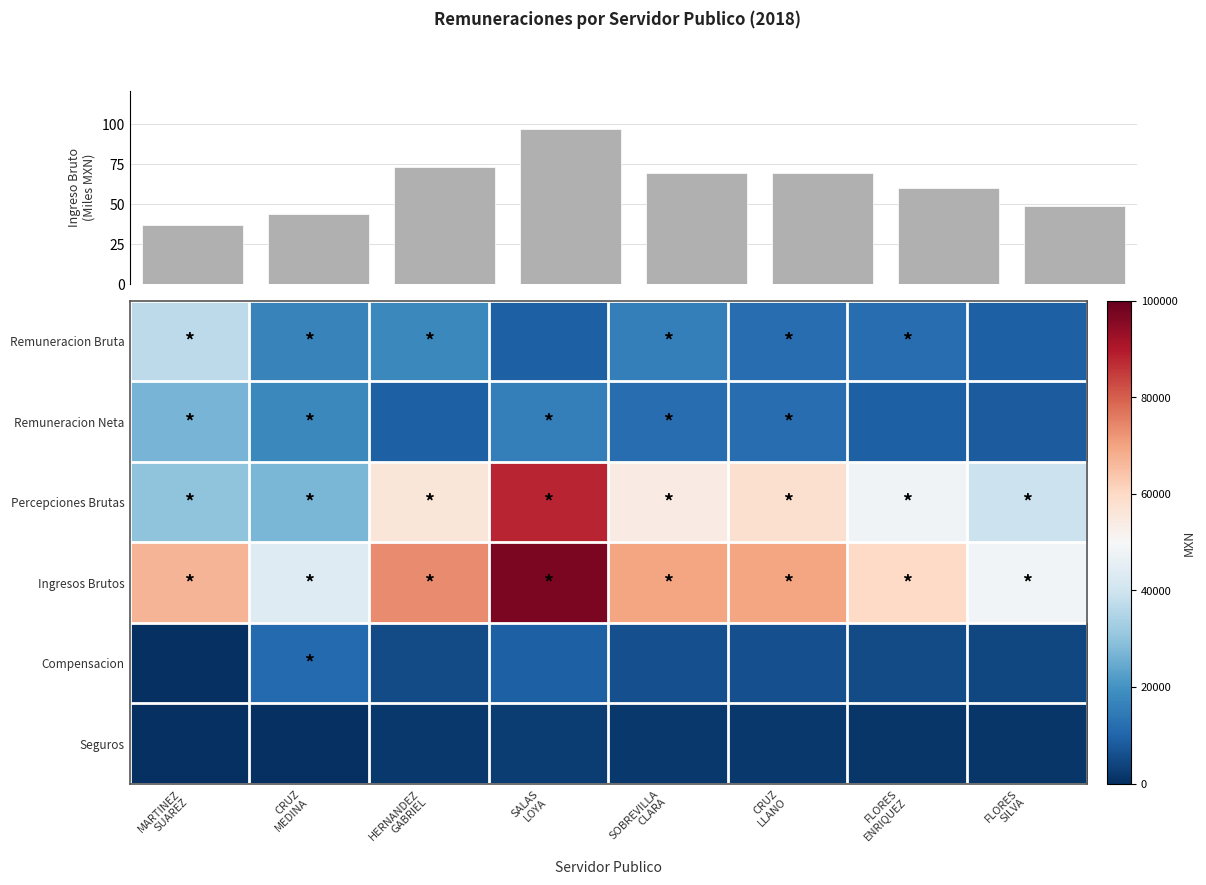

How many values in the Seguros series exceed 1632?

4